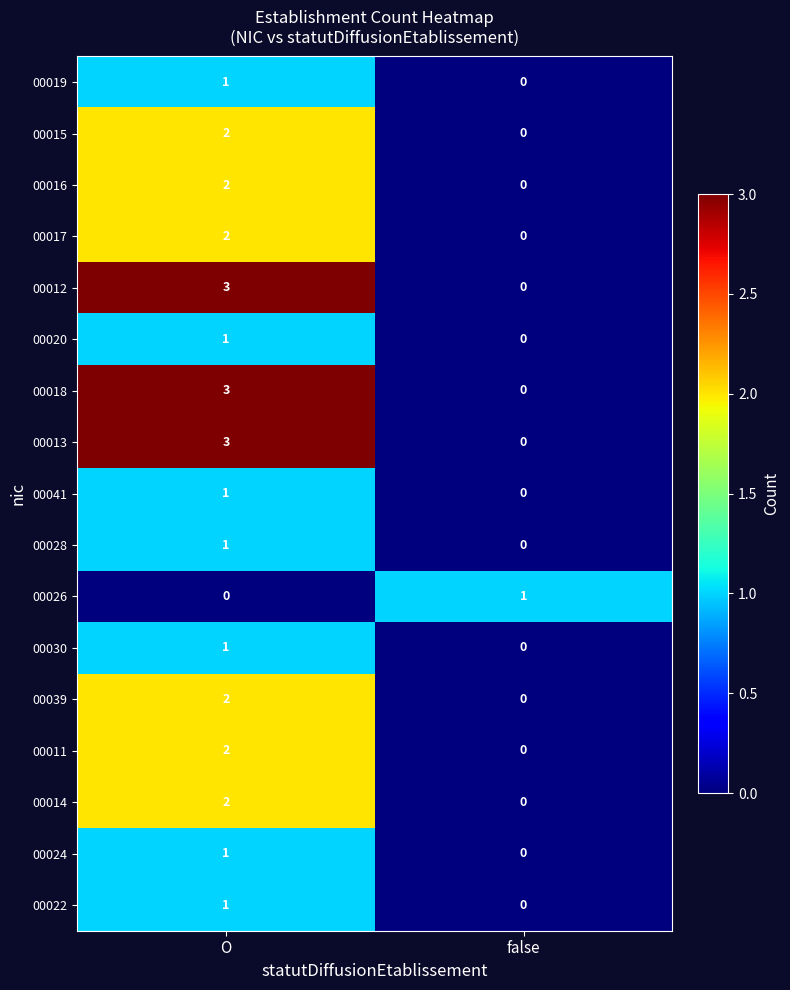

At which label is 00020 closest to 0?

false